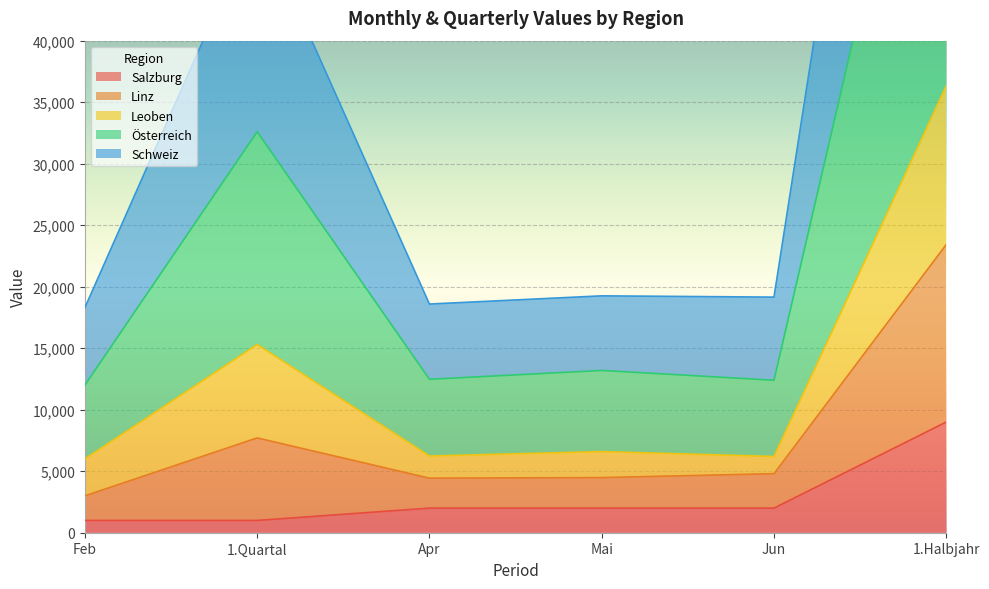

The value of Salzburg at 1.Quartal is 453. True or false?

False